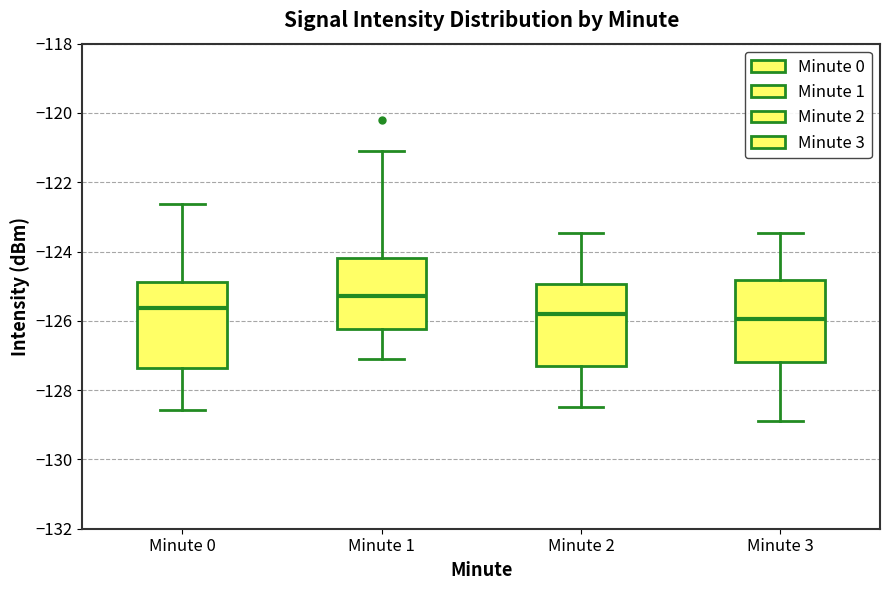

Reading left to right, read every box against the y-axis: the position of its median line, the range the box covers, and the ends of its whiskers. The values are not printed on the chart, so give them approximately, as read against the axis.

Minute 0: median -125.6, box -127.4 to -124.8, whiskers -128.6 to -122.6
Minute 1: median -125.2, box -126.2 to -124.2, whiskers -127.2 to -121.2
Minute 2: median -125.8, box -127.4 to -125.0, whiskers -128.4 to -123.4
Minute 3: median -126.0, box -127.2 to -124.8, whiskers -129.0 to -123.4